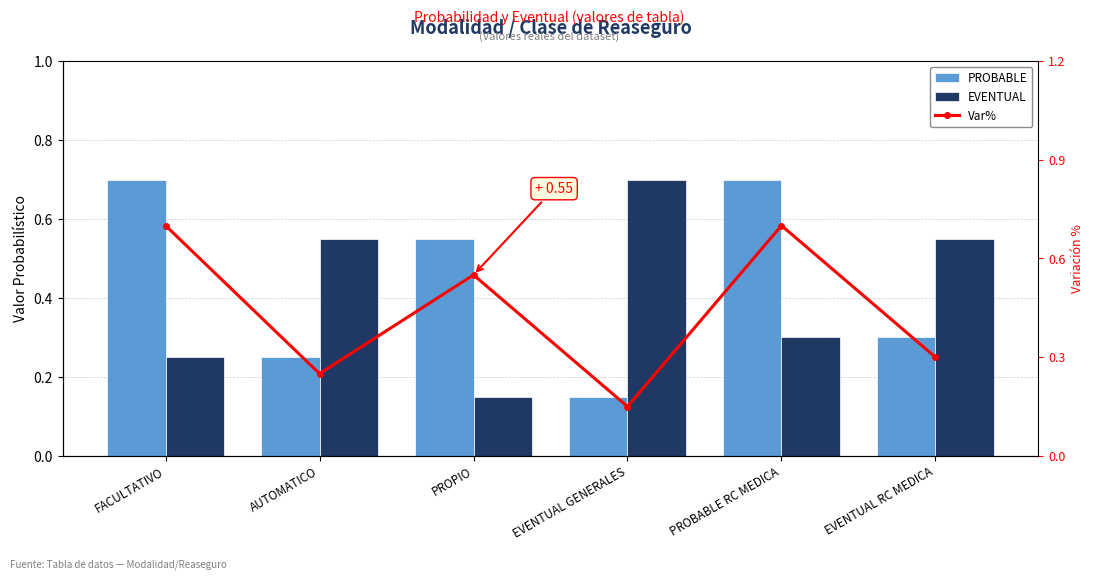

Which series changed the most between FACULTATIVO and PROPIO?

PROBABLE